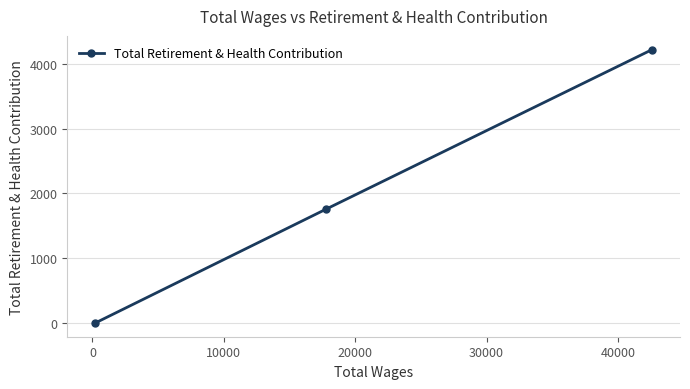

What is the greatest value displayed?

4222